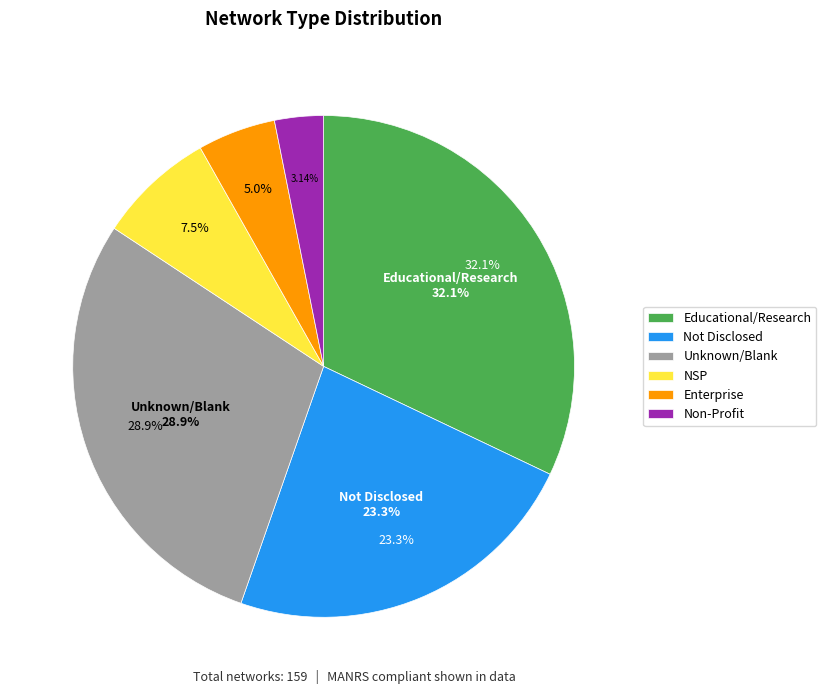

True or false: Non-Profit accounts for 3% of the total.

True